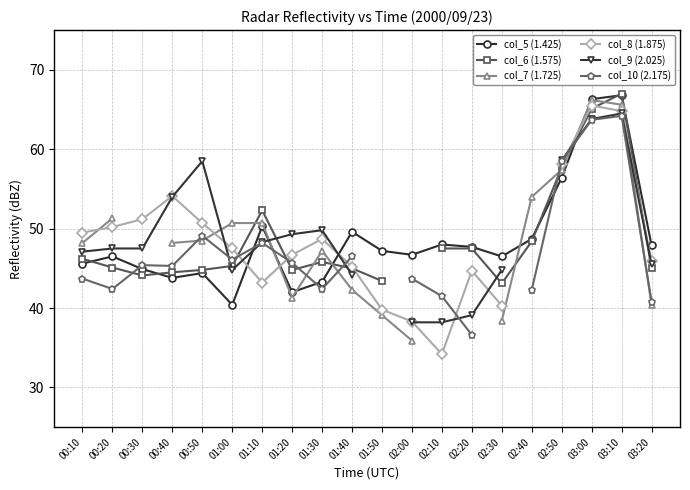

What is the difference between the highest and lowest values at 03:10?

2.8